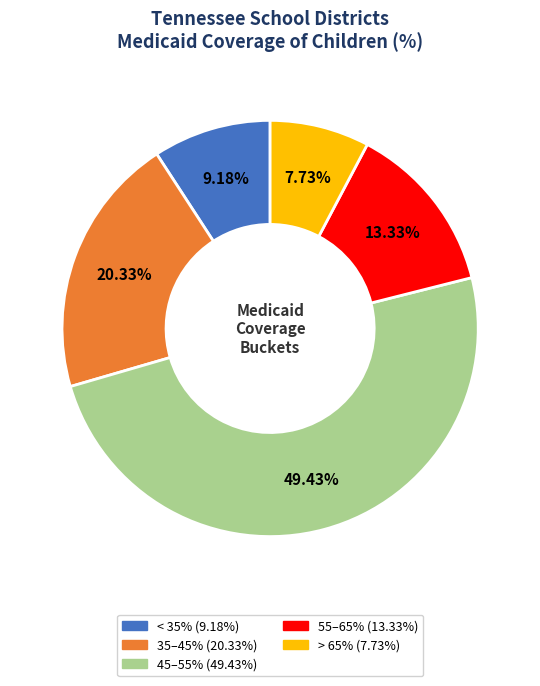

Is there any slice that represents more than half of the pie?

No